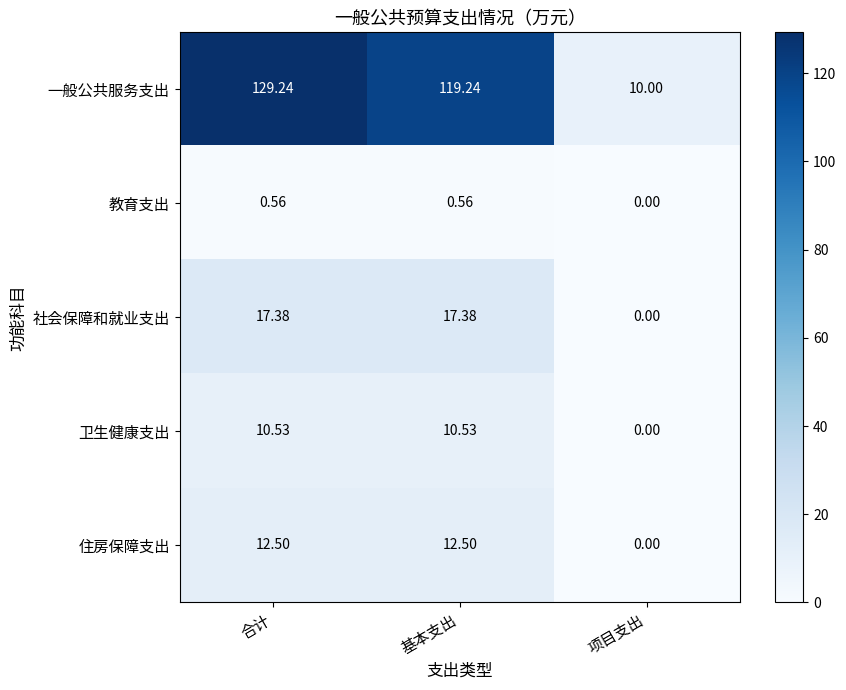

How many series are shown in this chart?

5